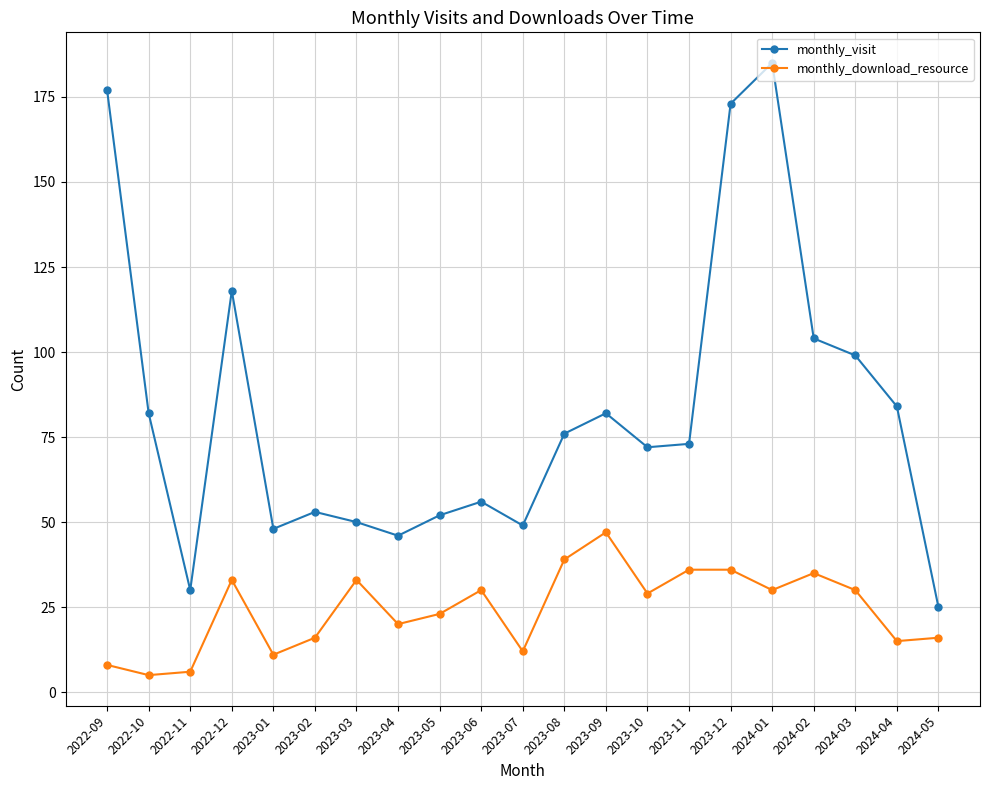

What is the sum of the monthly_visit values at 2024-05 and 2022-10?

107